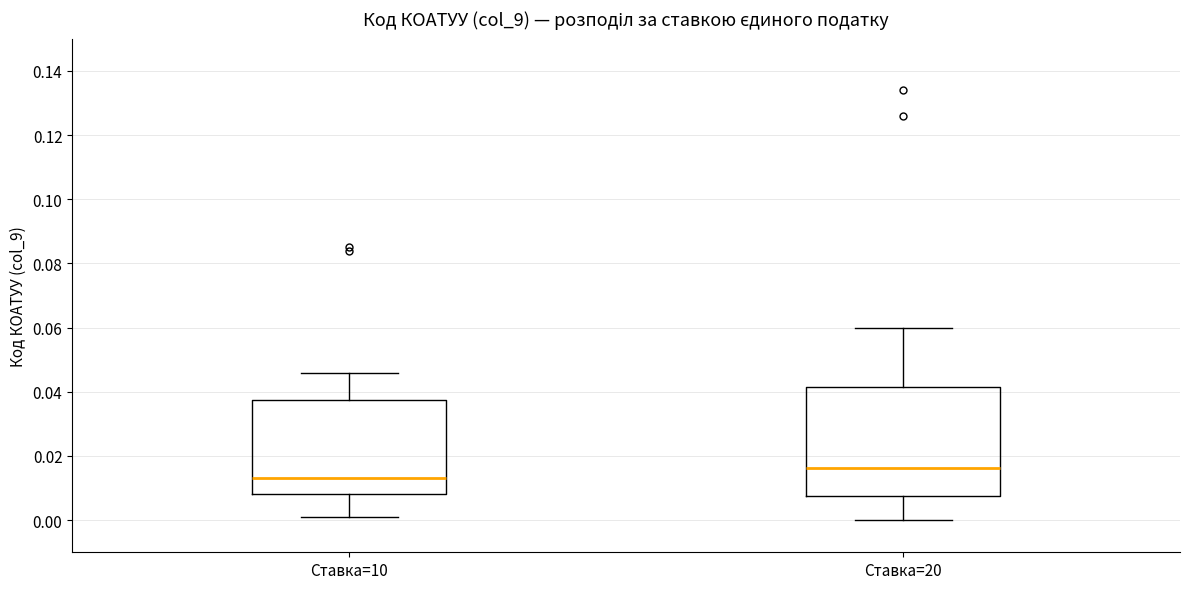

Where is the upper edge of the box for Ставка=10 on the y-axis? The values are not printed on the chart, so give them approximately, as read against the axis.

0.038